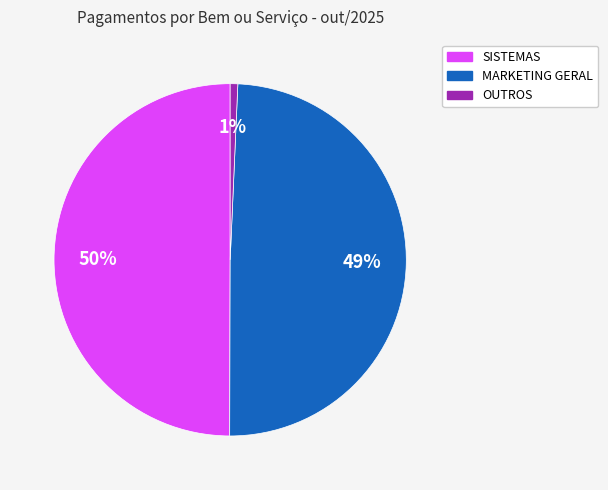

To the nearest percent, what is the average slice percentage?

33%